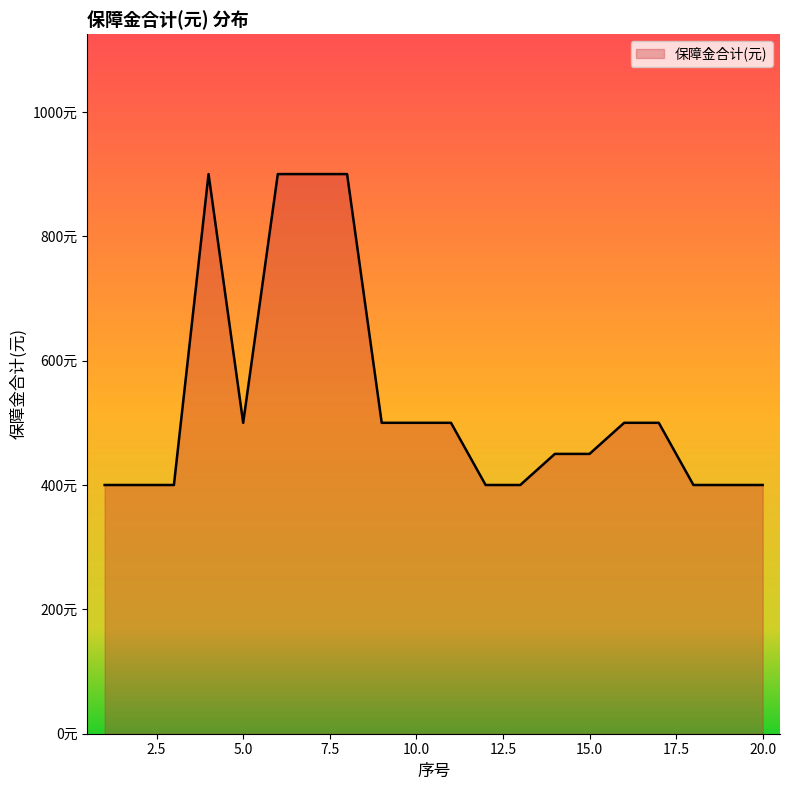

Does the chart display data point markers on the line(s)?

No